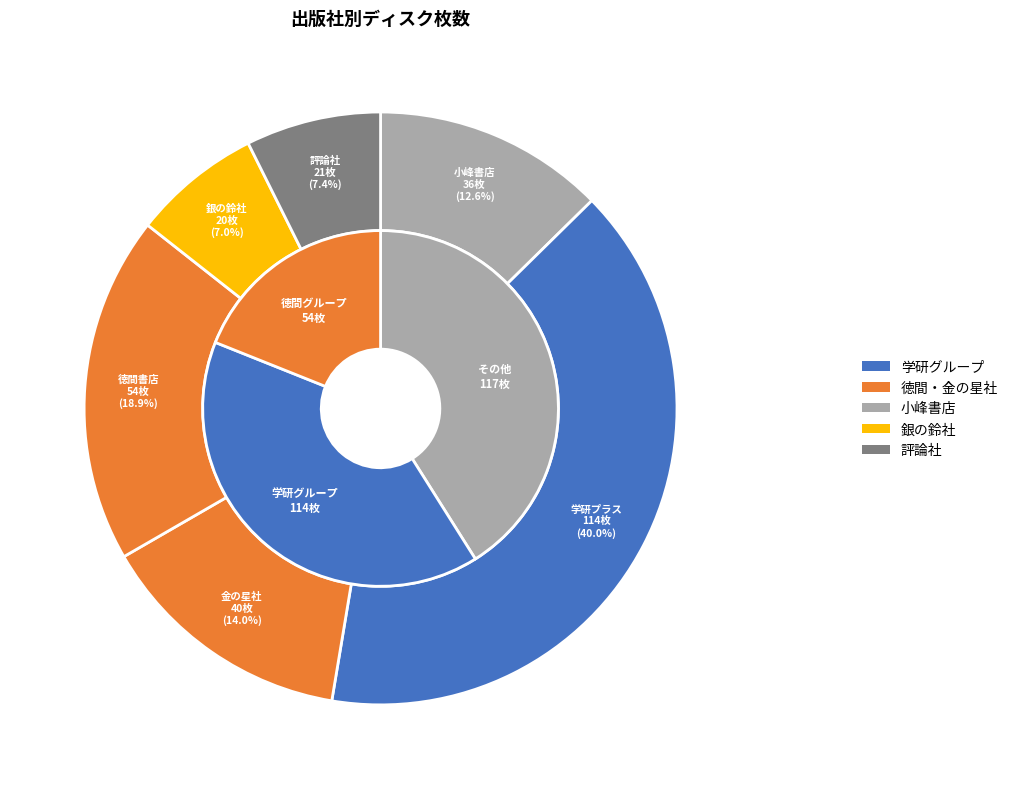

How many slices are in this pie chart?

6